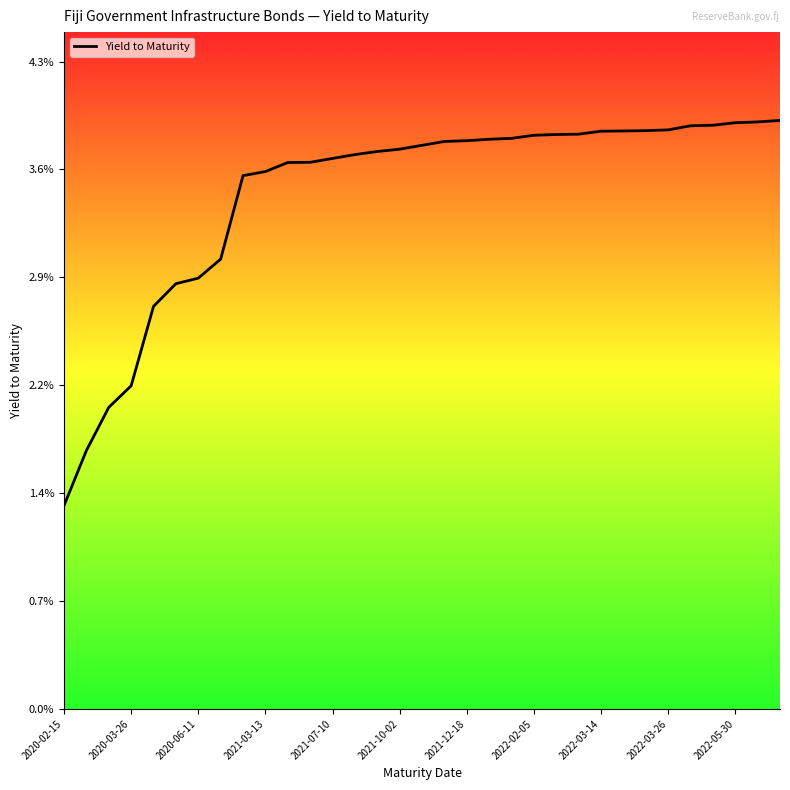

At which label is the value closest to 0?

2020-02-15